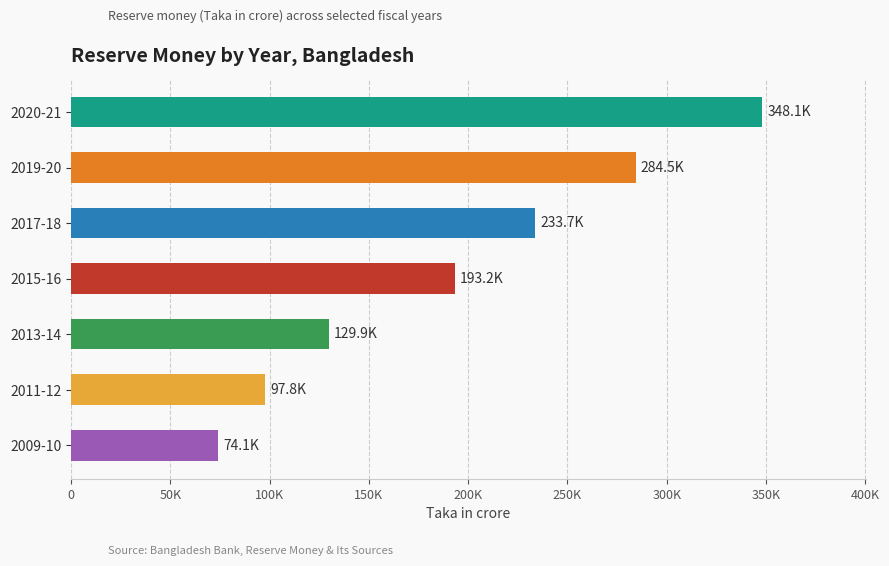

Rank the categories by value from lowest to highest.

2009-10, 2011-12, 2013-14, 2015-16, 2017-18, 2019-20, 2020-21